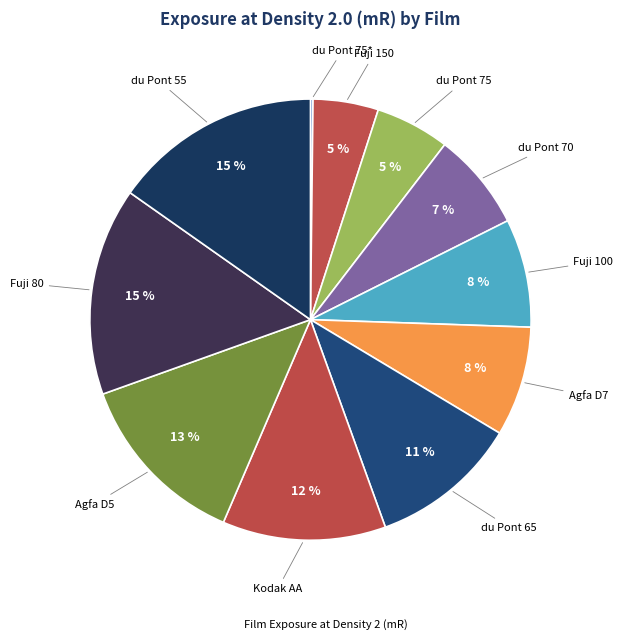

Does any single category account for the majority?

No